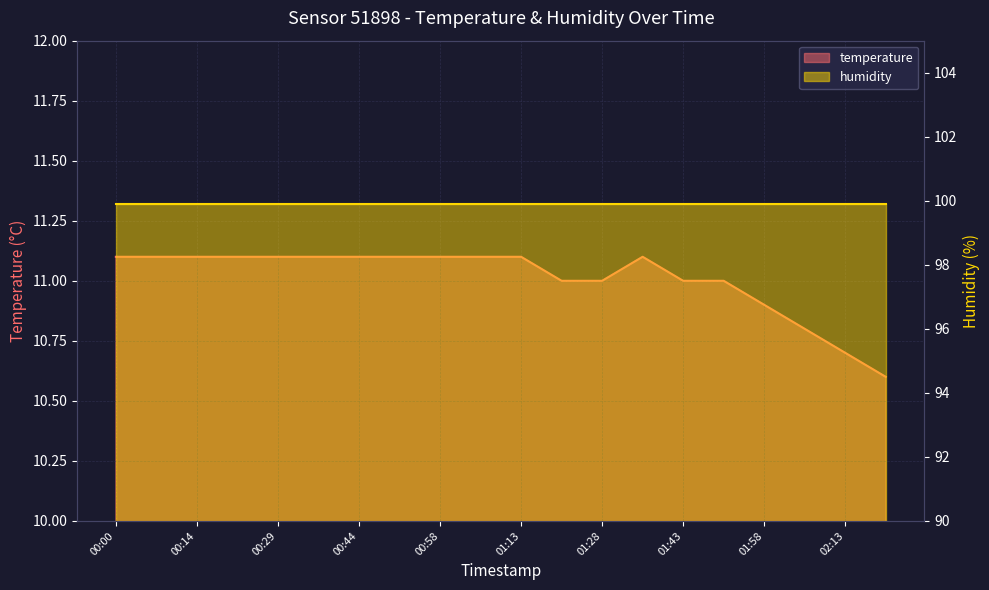

Which category has the highest value across all series?

00:00